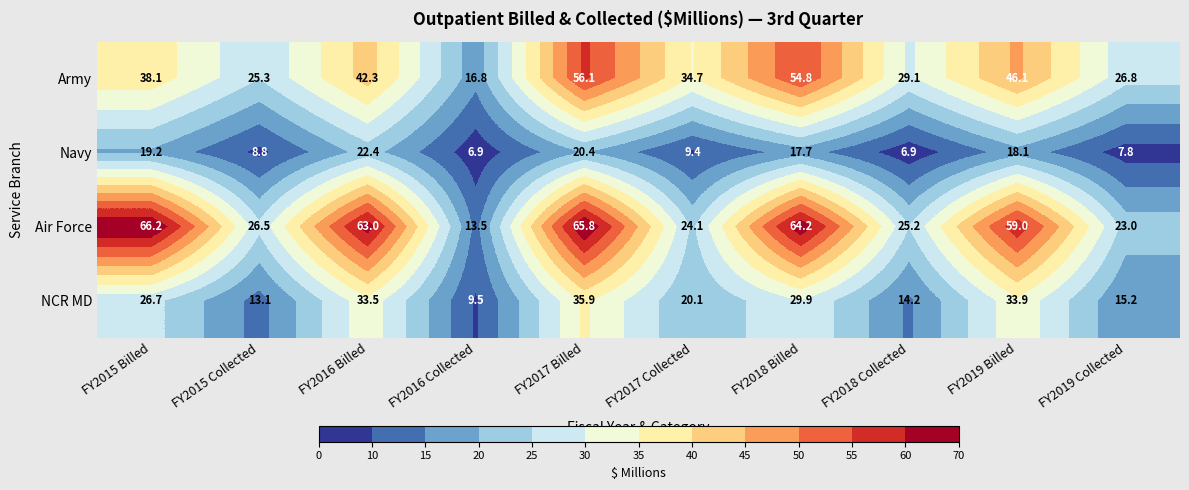

List the series in order of their overall mean, lowest first.

Navy, NCR MD, Army, Air Force